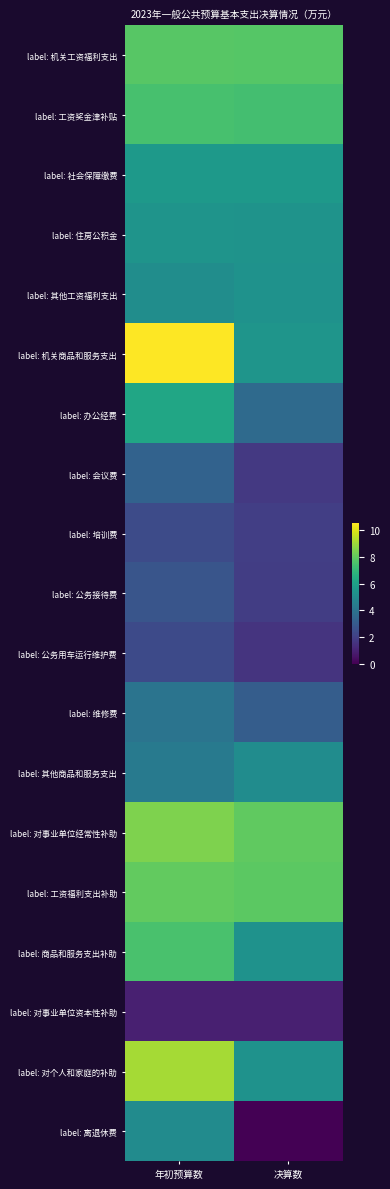

Reading right to left, what are all the values shown in this chart?

label: 机关工资福利支出: 决算数=7.8	年初预算数=7.8
label: 工资奖金津补贴: 决算数=7.4	年初预算数=7.5
label: 社会保障缴费: 决算数=5.7	年初预算数=5.7
label: 住房公积金: 决算数=5.4	年初预算数=5.4
label: 其他工资福利支出: 决算数=5.4	年初预算数=5.2
label: 机关商品和服务支出: 决算数=5.5	年初预算数=10.5
label: 办公经费: 决算数=3.6	年初预算数=6.2
label: 会议费: 决算数=1.7	年初预算数=3.3
label: 培训费: 决算数=2.0	年初预算数=2.4
label: 公务接待费: 决算数=1.9	年初预算数=2.8
label: 公务用车运行维护费: 决算数=1.6	年初预算数=2.4
label: 维修费: 决算数=3.1	年初预算数=4.1
label: 其他商品和服务支出: 决算数=5.1	年初预算数=4.3
label: 对事业单位经常性补助: 决算数=8.0	年初预算数=8.5
label: 工资福利支出补助: 决算数=7.9	年初预算数=8.0
label: 商品和服务支出补助: 决算数=5.4	年初预算数=7.5
label: 对事业单位资本性补助: 决算数=0.9	年初预算数=0.9
label: 对个人和家庭的补助: 决算数=5.4	年初预算数=9.1
label: 离退休费: 决算数=0.0	年初预算数=5.1